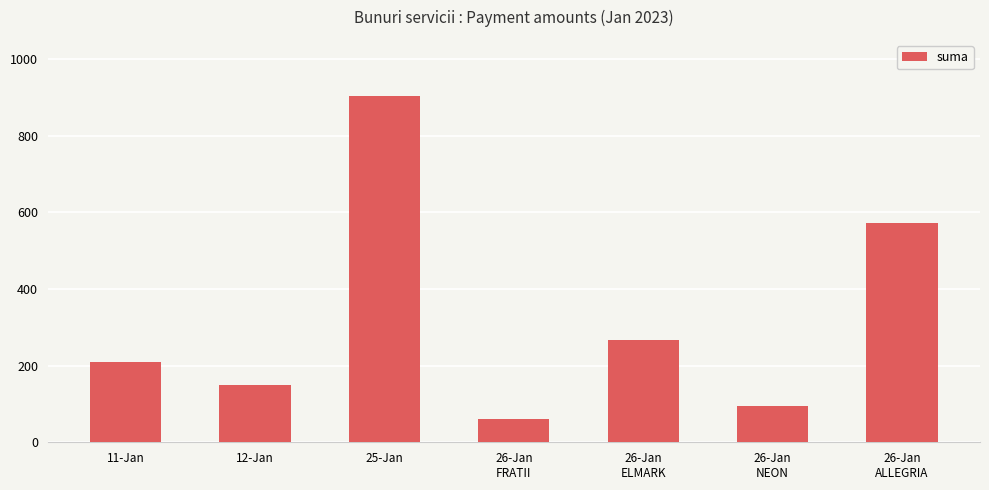

What is the sum of the values at 26-Jan
FRATII and 25-Jan?

965.9